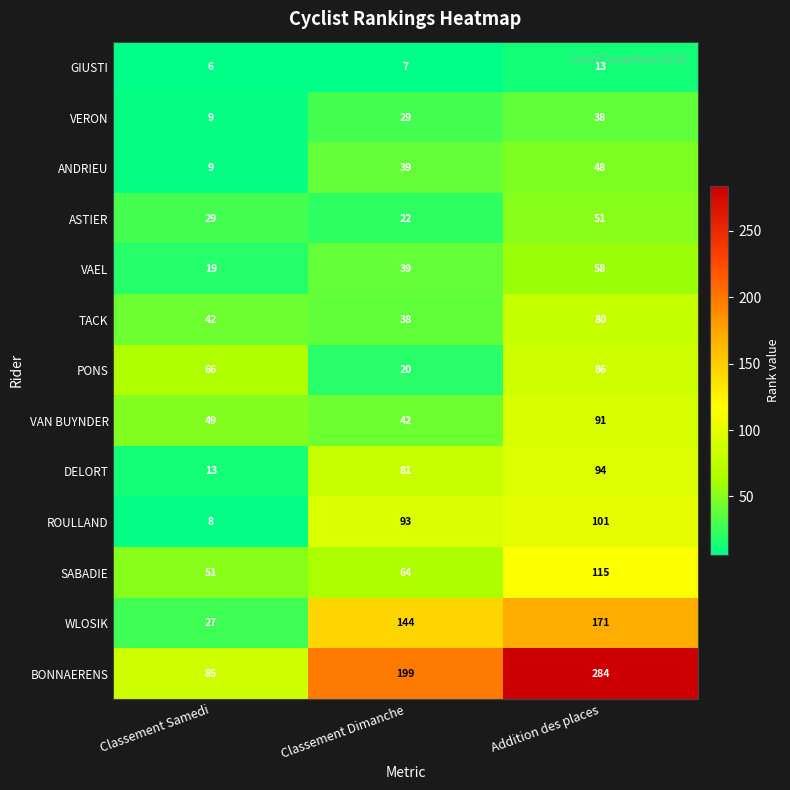

List the labels in order of WLOSIK value, largest first.

Addition des places, Classement Dimanche, Classement Samedi